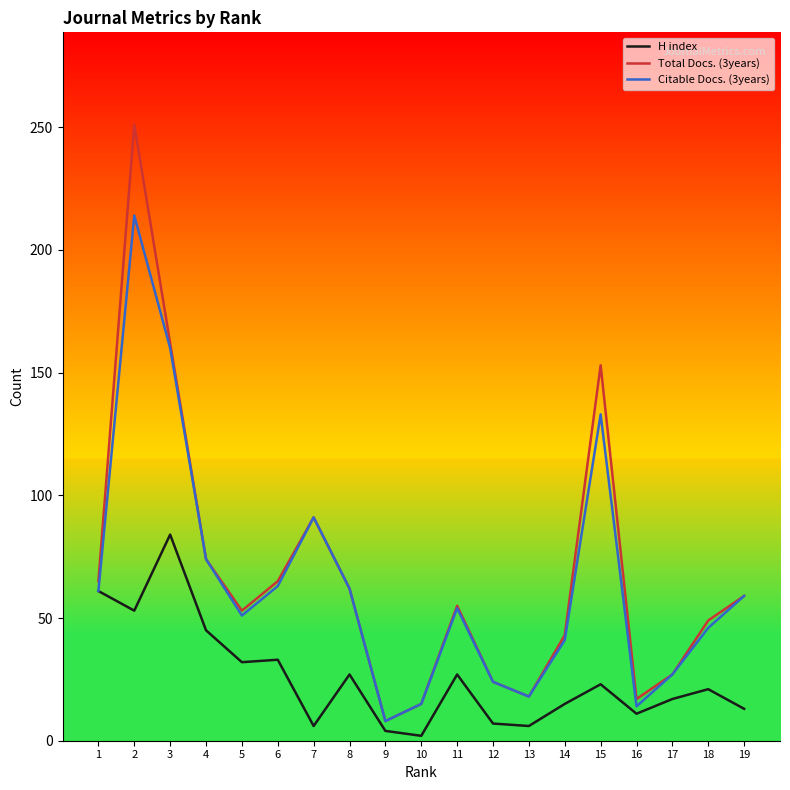

Which series has the widest spread of values?

Total Docs. (3years)